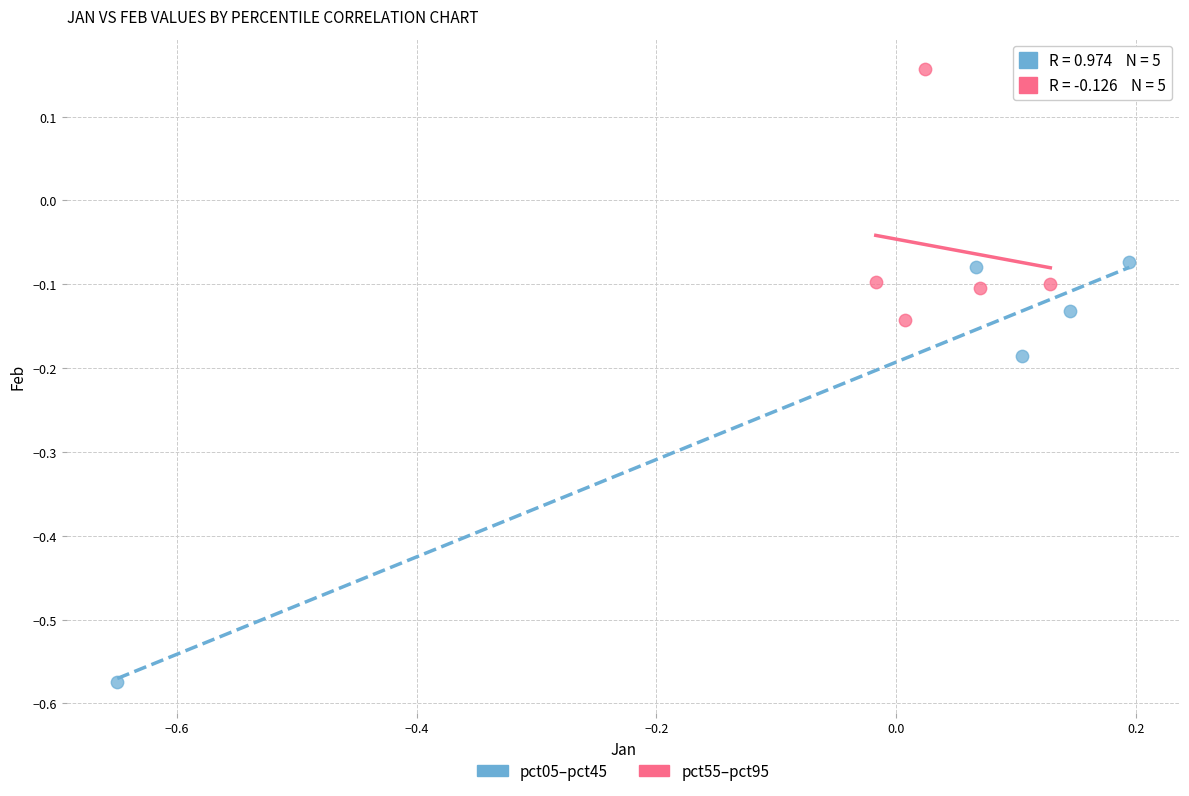

Which series contains the lowest Y value?

pct05–pct45